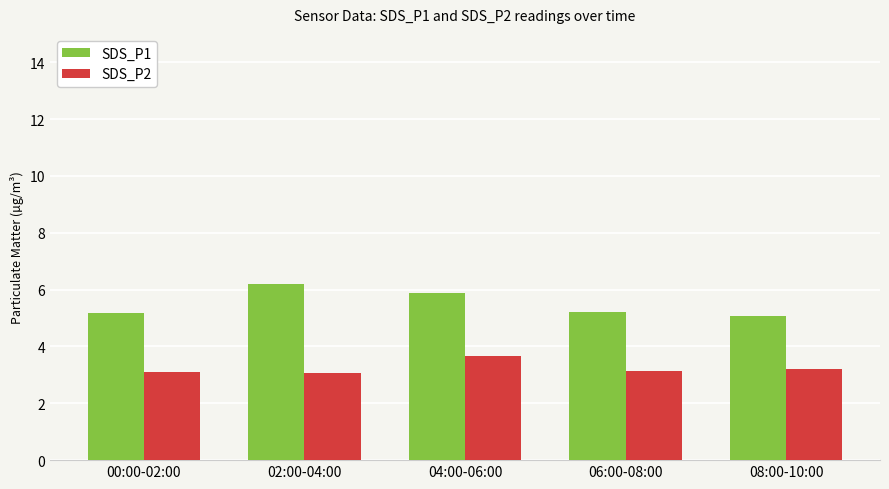

The SDS_P2 series shows 3.6 at 04:00-06:00. True or false?

True